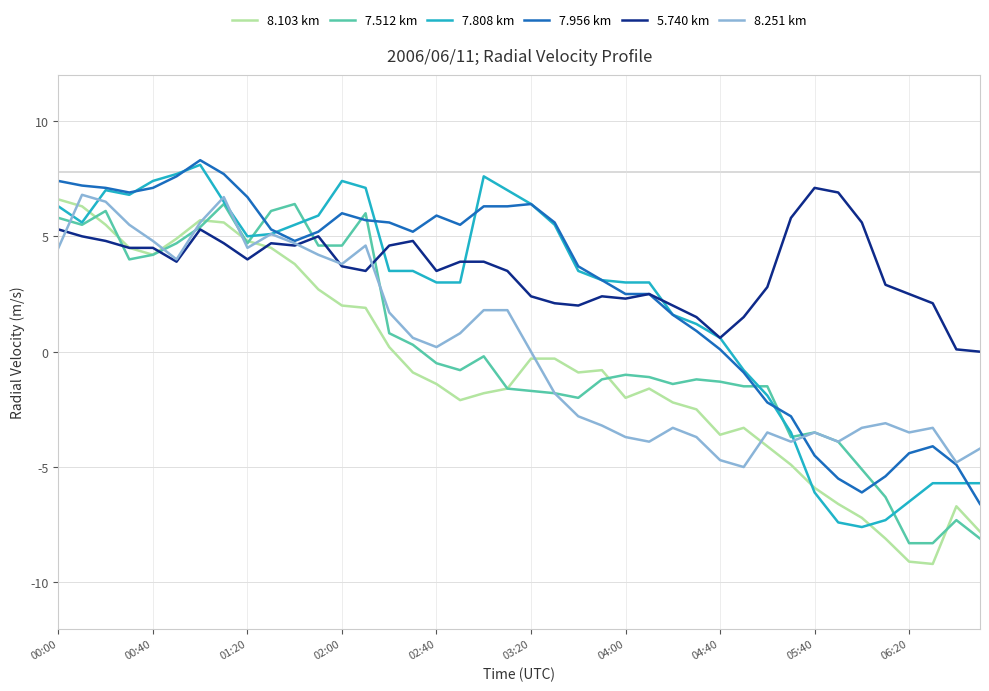

What is the minimum value for 8.251 km?

-5.0